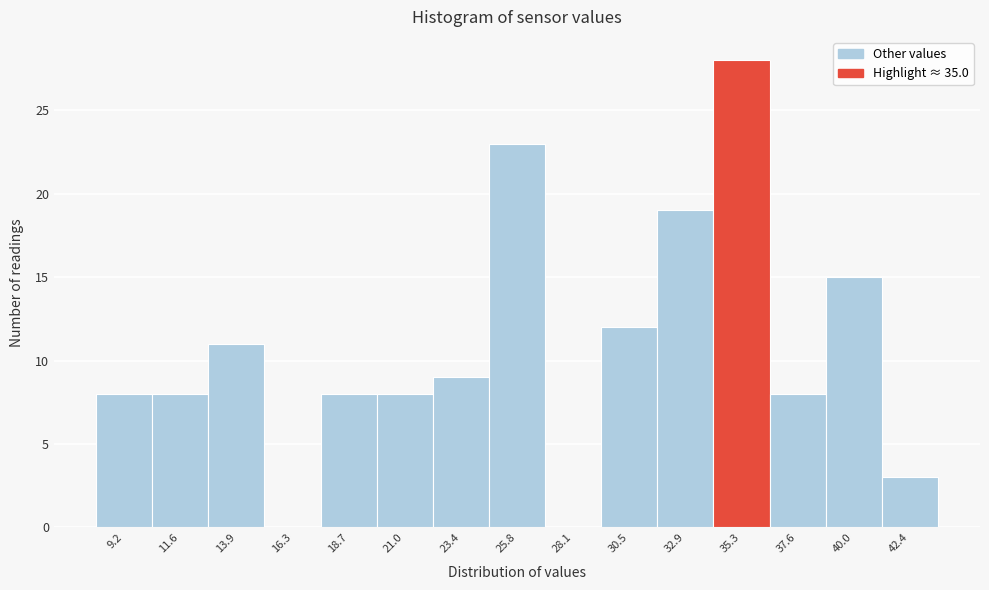

Over which range of the x-axis is the bar tallest?

34.0 to 36.5